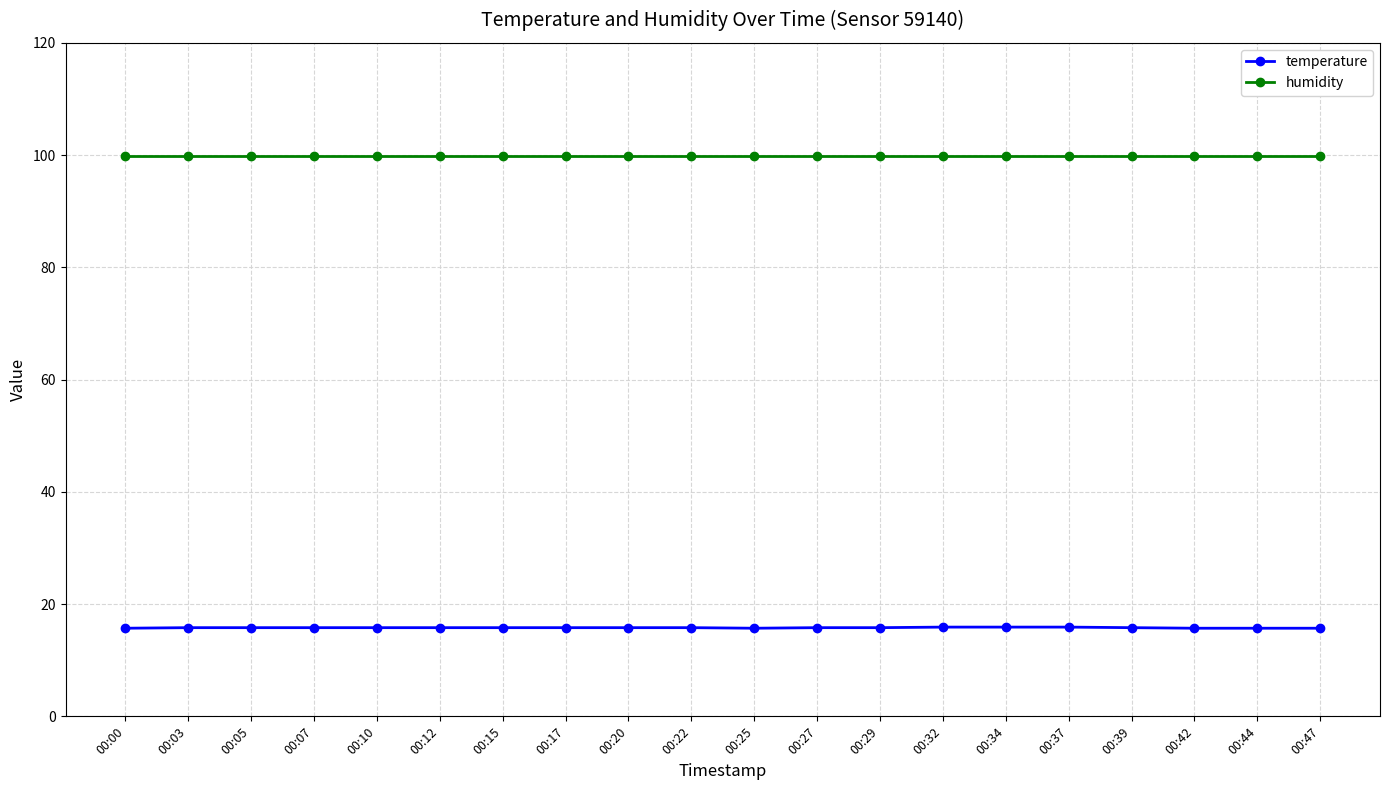

The humidity series shows 99.9 at 00:34. True or false?

True